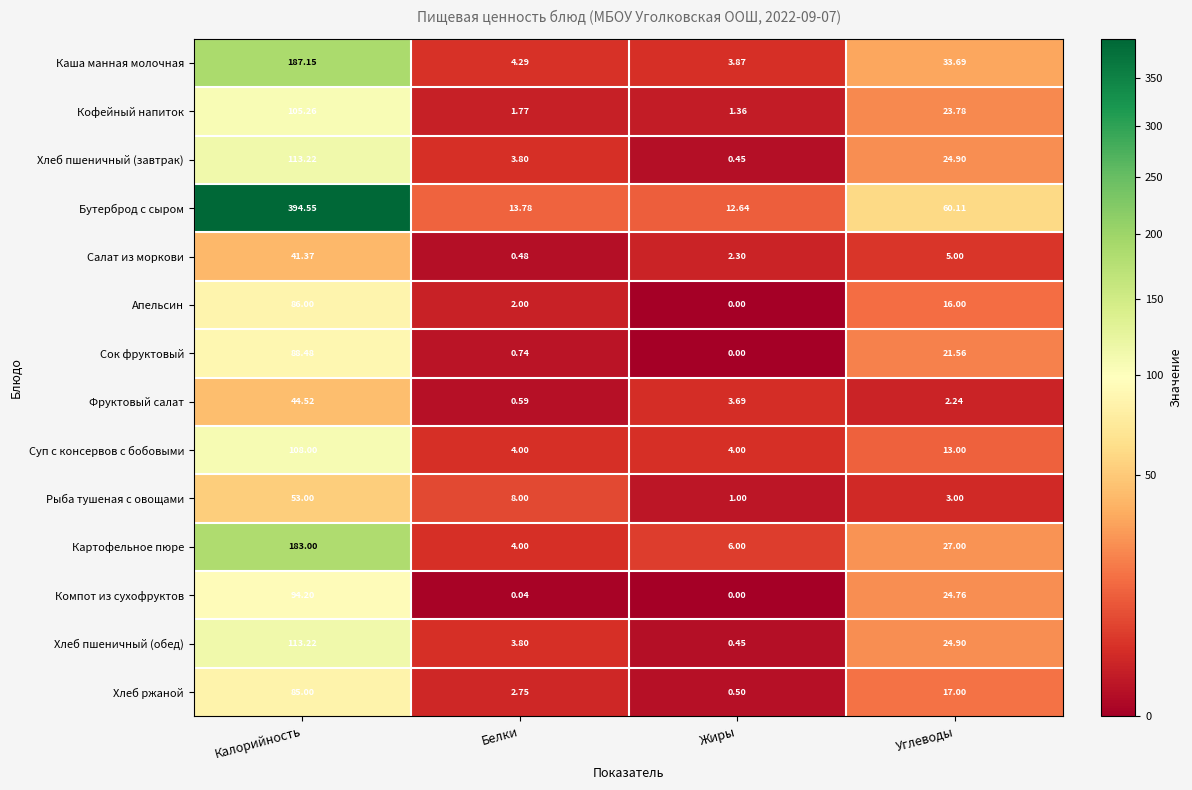

Rank the categories by Хлеб пшеничный (обед) value from highest to lowest.

Калорийность, Углеводы, Белки, Жиры